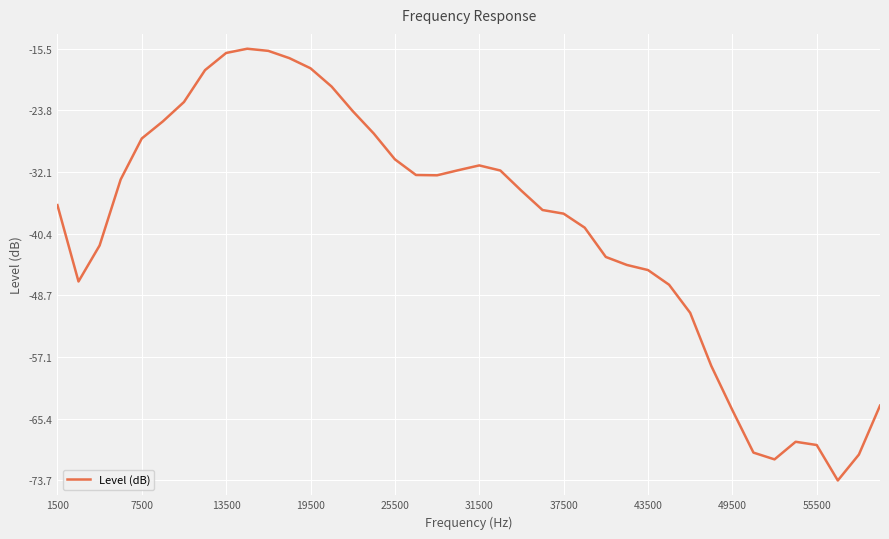

What is the minimum value shown in the chart?

-73.7